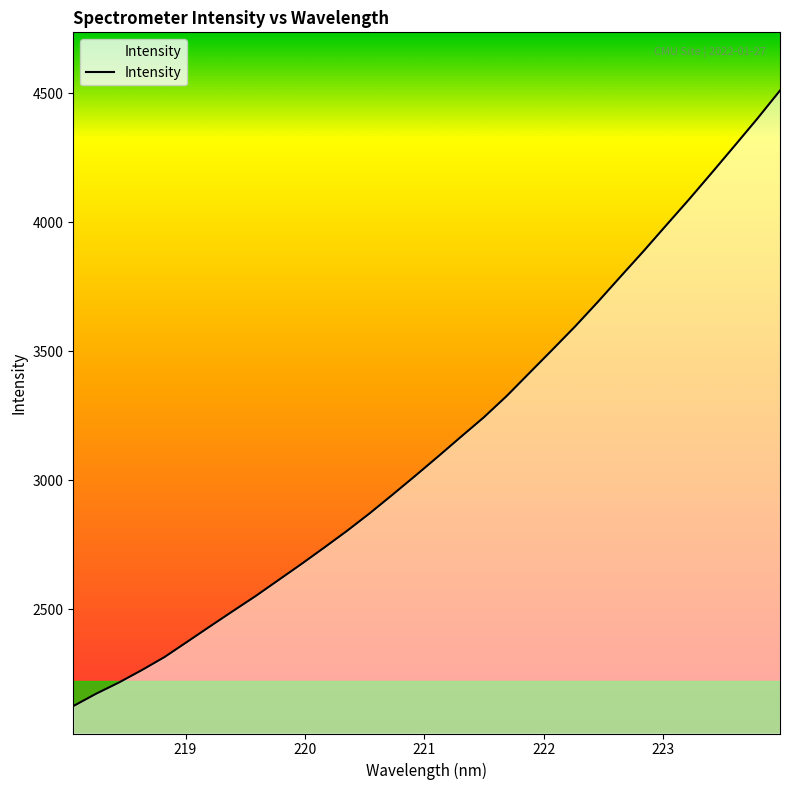

What is the maximum value shown in the chart?

4509.8